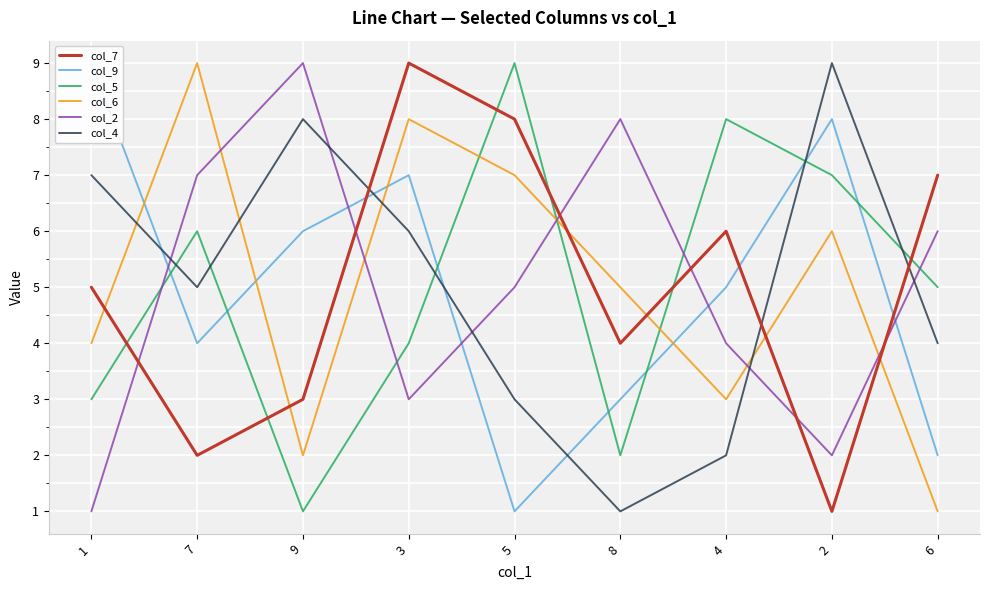

In col_9, how many points are lower than both neighbors (excluding endpoints)?

2